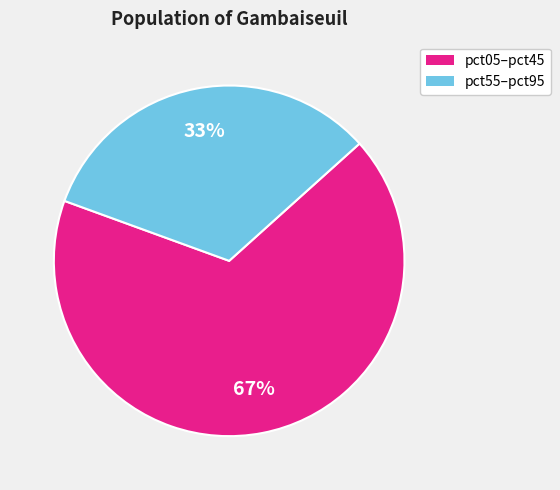

How many segments does this pie chart have?

2